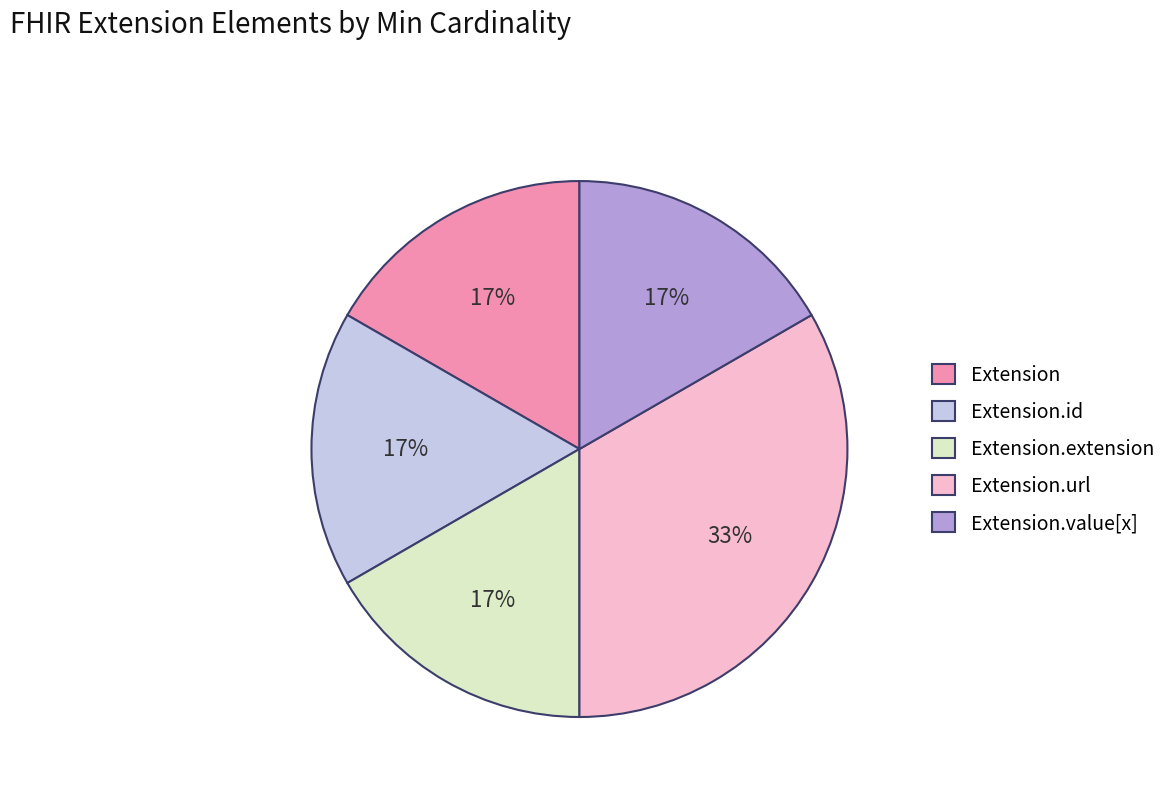

How many slices are in this pie chart?

5